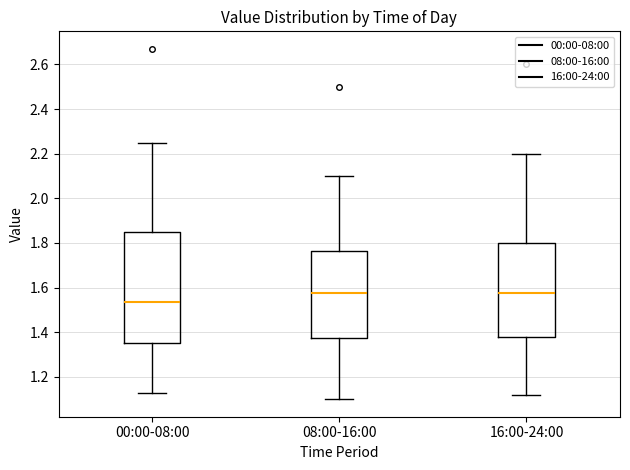

Comparing the boxes themselves (not the whiskers), which one is the tallest?

00:00-08:00